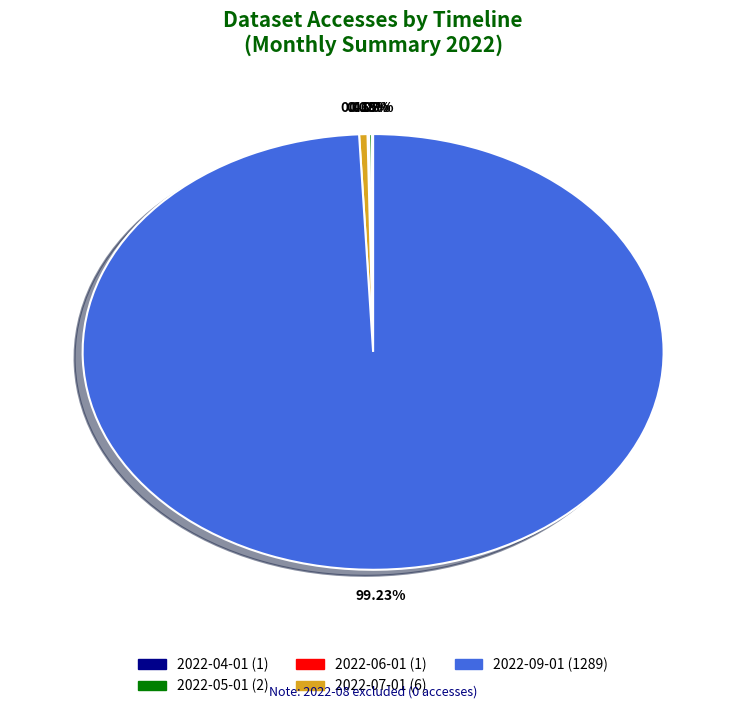

Which category accounts for the majority?

2022-09-01